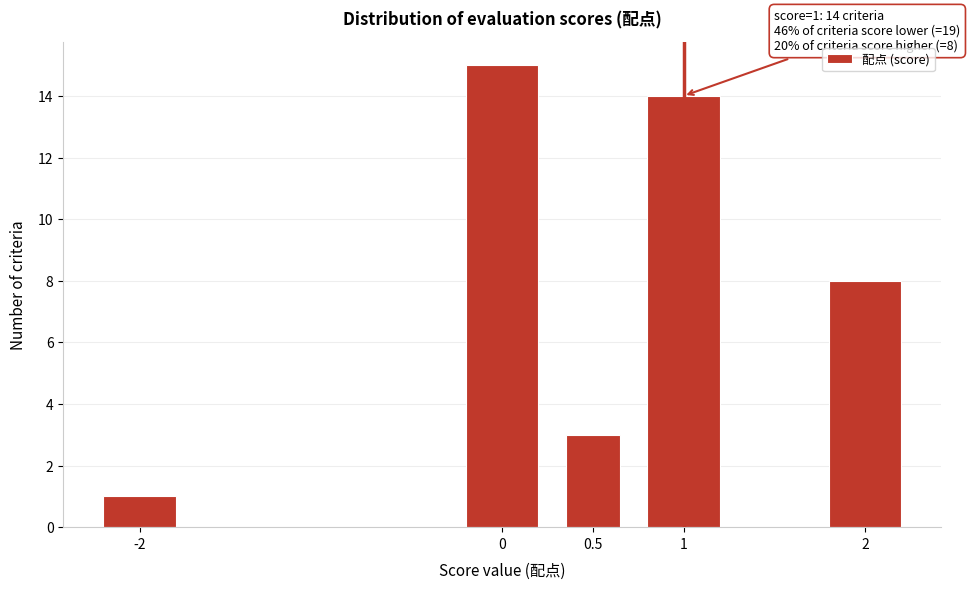

Reading left to right, what are all the values shown in this chart?

-2=1	0=15	0.5=3	1=14	2=8